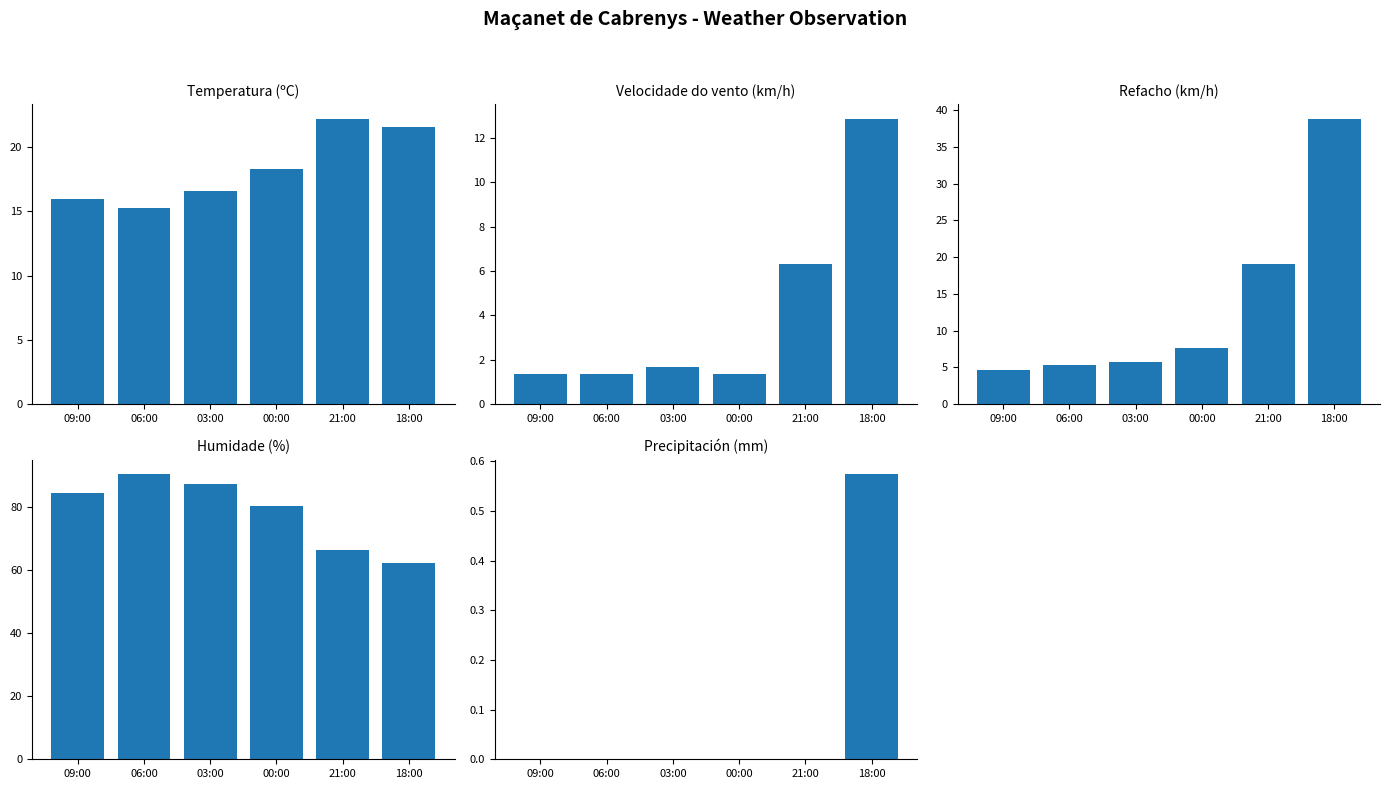

How many values in the Humidade (%) series exceed 84?

3